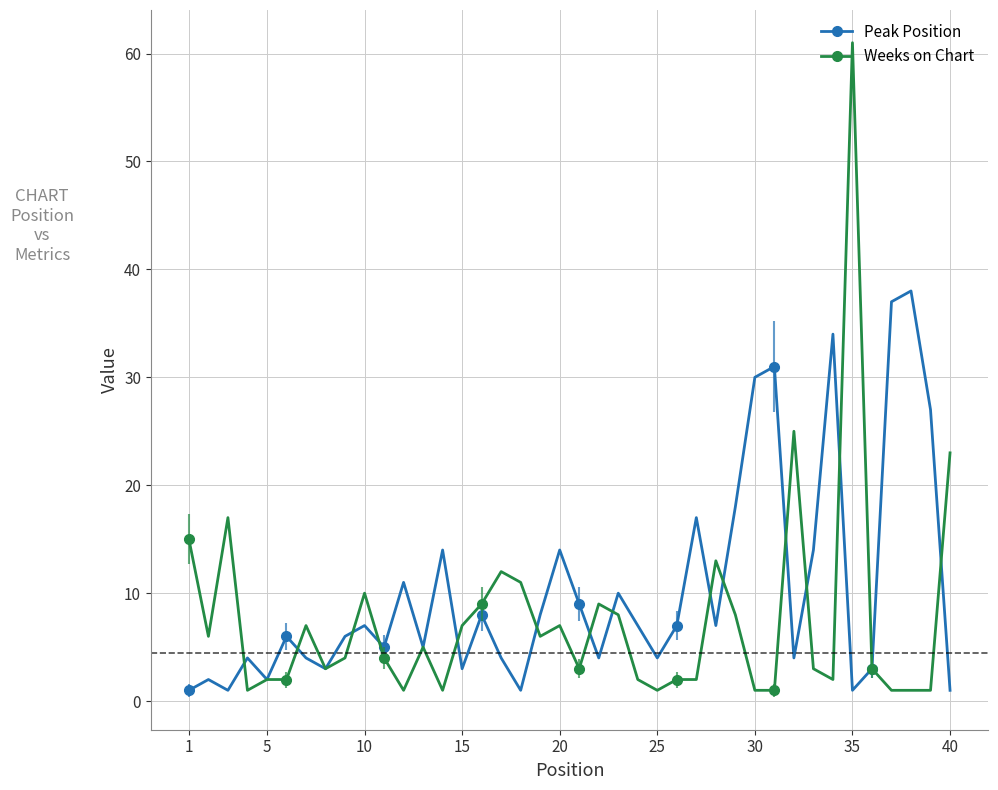

Which series has the largest total across all categories?

Peak Position